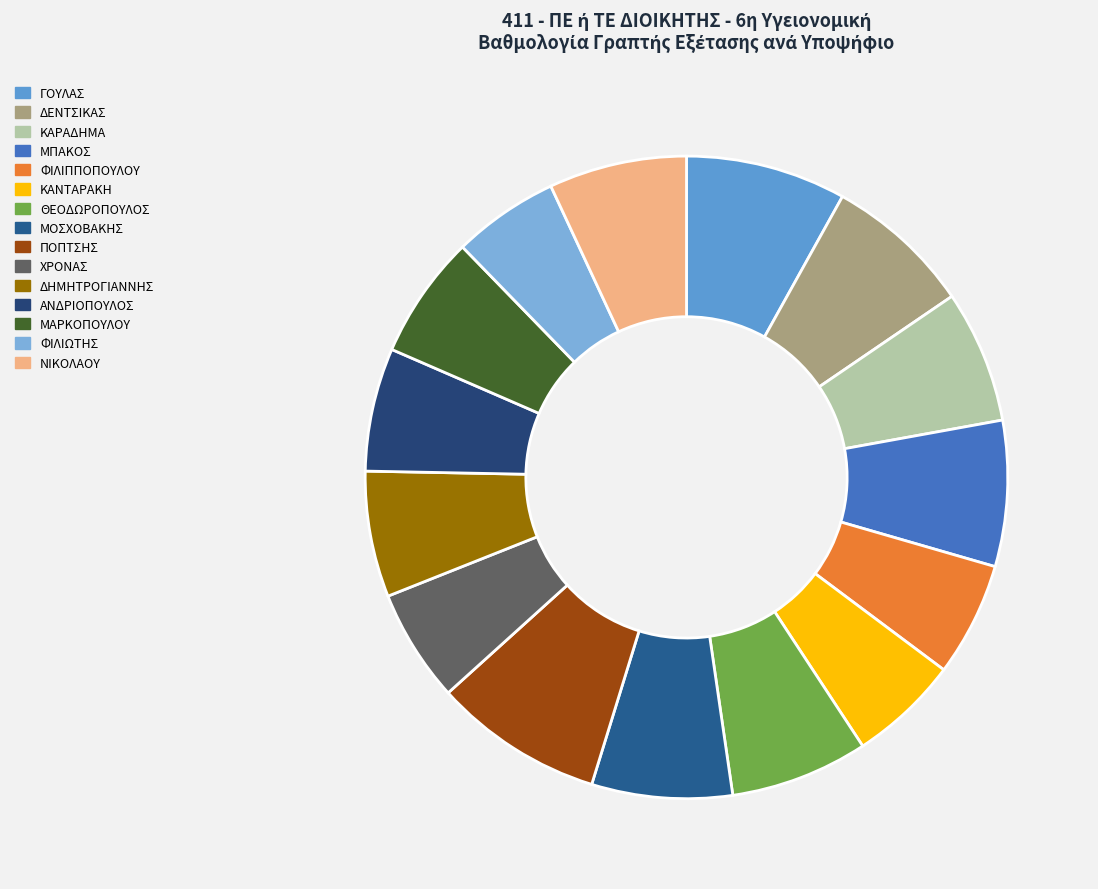

Is the sum of ΔΗΜΗΤΡΟΓΙΑΝΝΗΣ and ΚΑΡΑΔΗΜΑ greater than half?

No